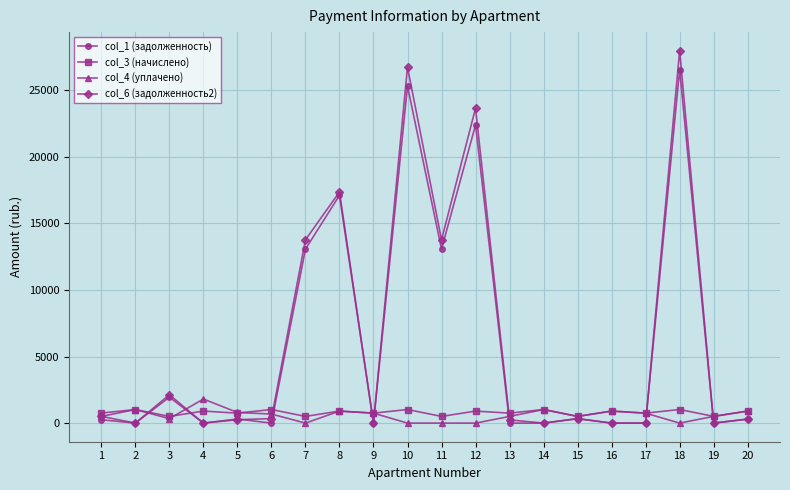

Which series has the largest total across all categories?

col_6 (задолженность2)